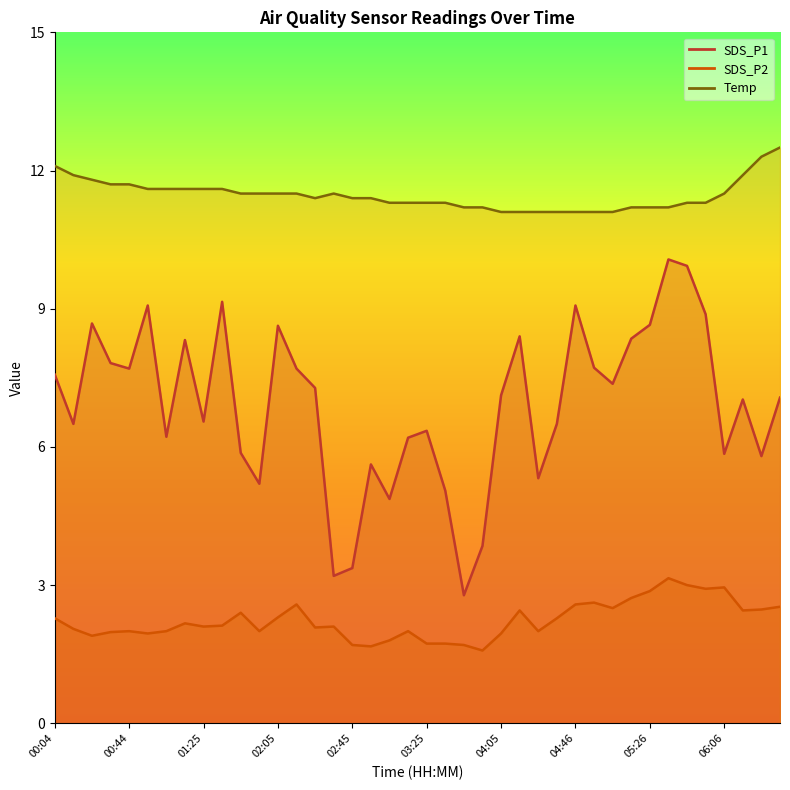

True or false: Temp and SDS_P2 cross at least once.

False